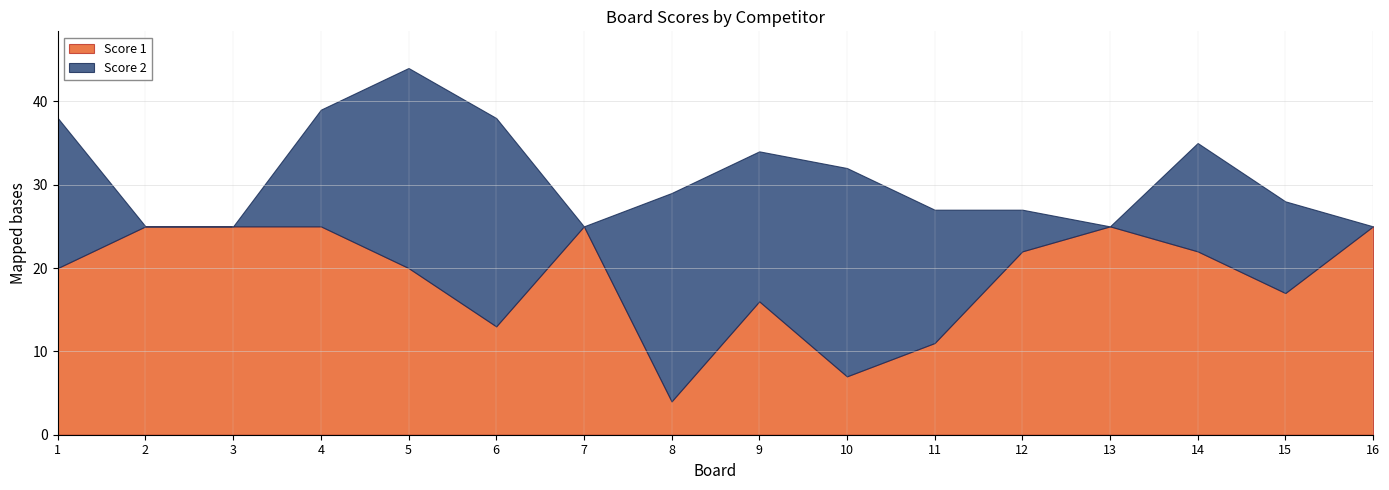

Reading left to right, extract all data points from this chart.

Score 1: 20	25	25	25	20	13	25	4	16	7	11	22	25	22	17	25
Score 2: 18	0	0	14	24	25	0	25	18	25	16	5	0	13	11	0